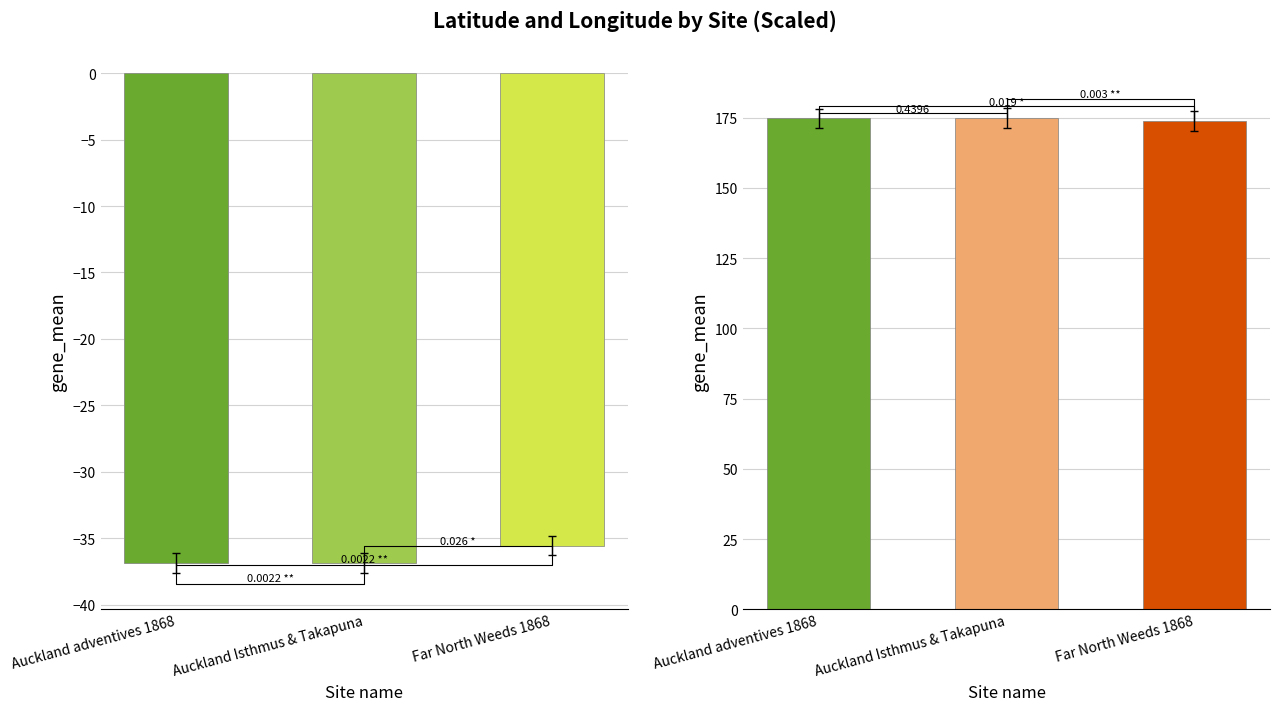

At which label does Longitude first exceed 174?

Auckland adventives 1868